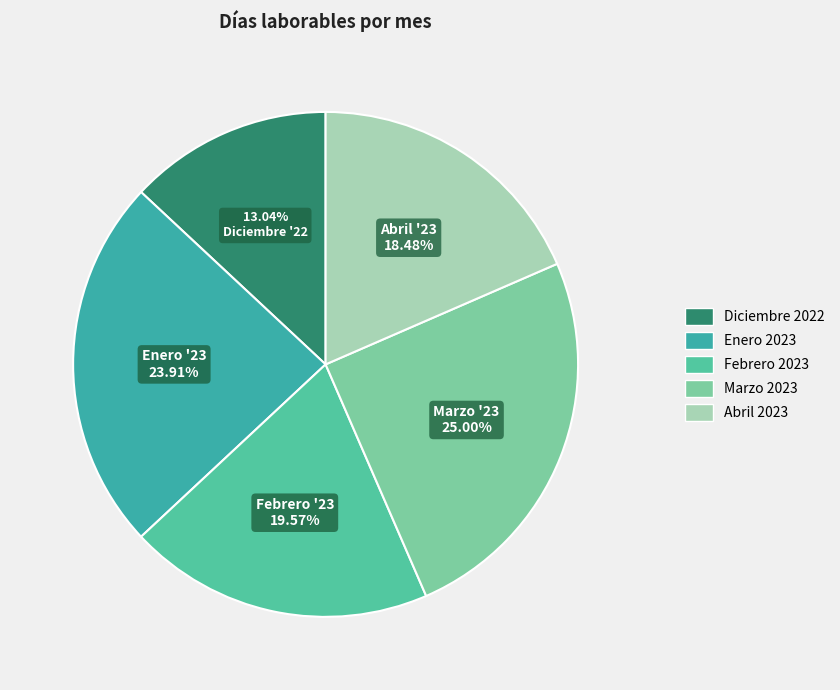

Which category has the smallest portion of the pie?

Diciembre 2022